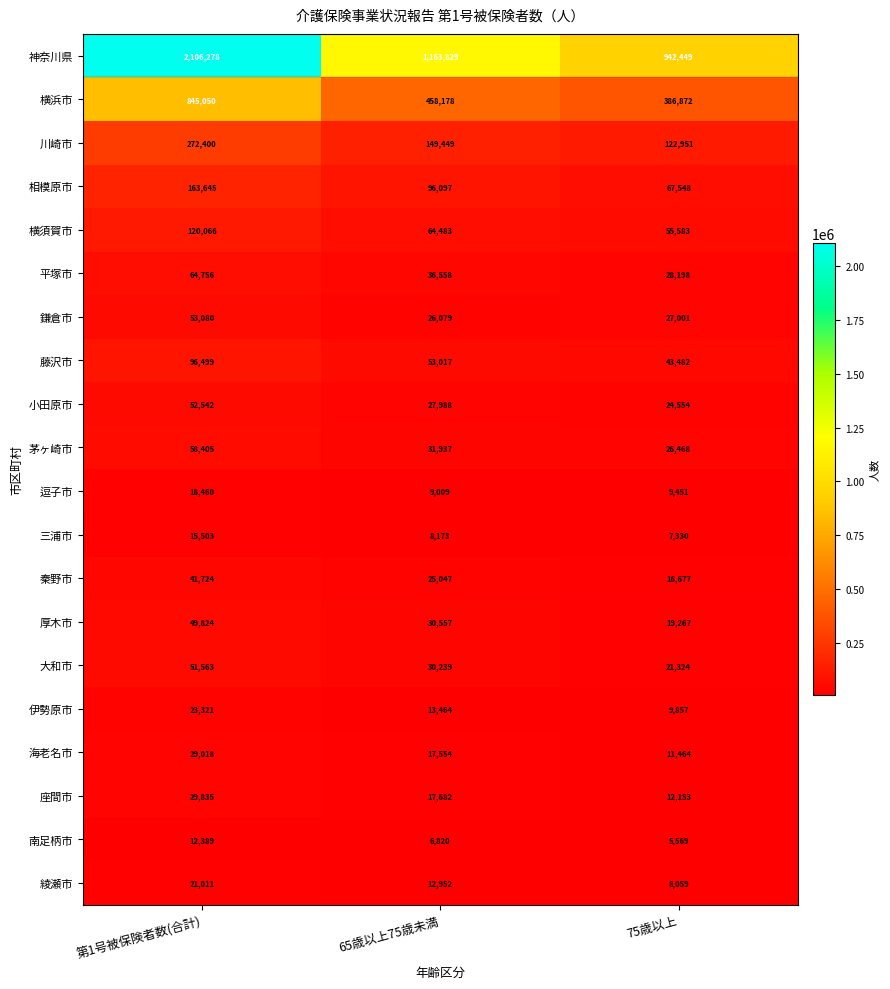

List the labels in order of 平塚市 value, smallest first.

75歳以上, 65歳以上75歳未満, 第1号被保険者数(合計)